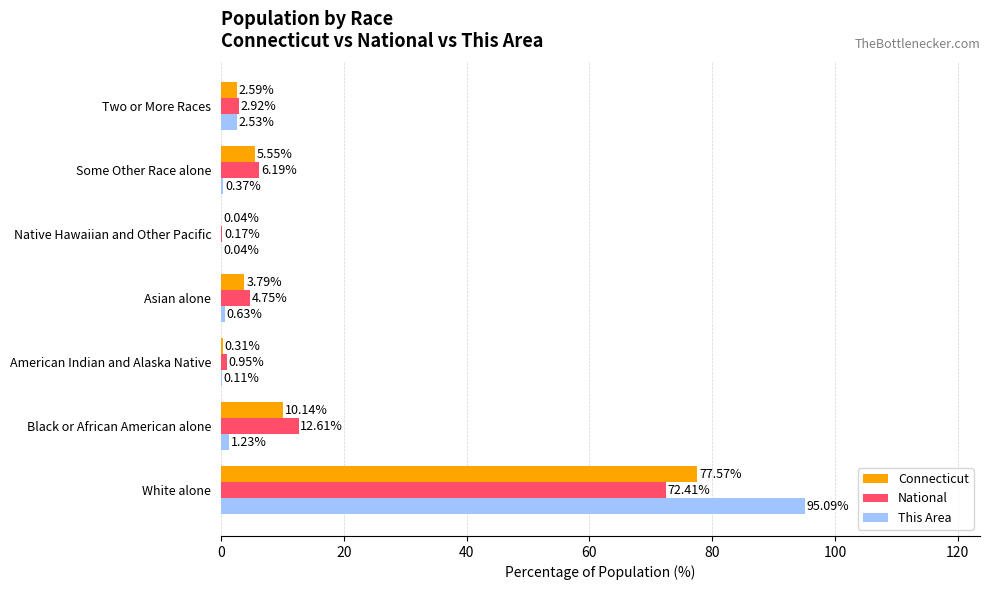

What is the sum of all Connecticut values?

100.0